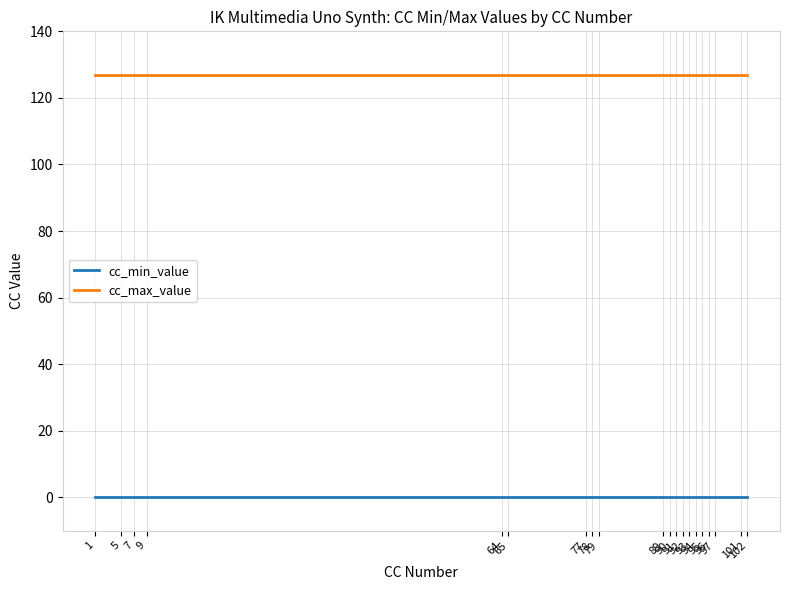

What is the difference between the highest and lowest values at 94?

127